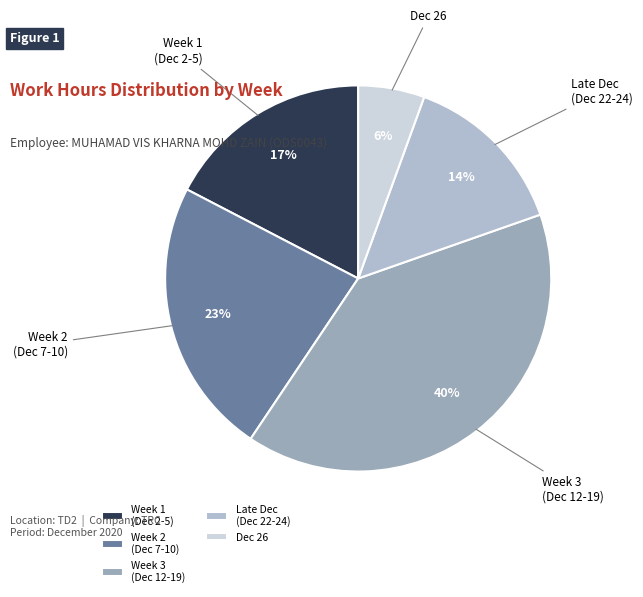

Is Week 3 (Dec 12-19) the majority of the pie?

No